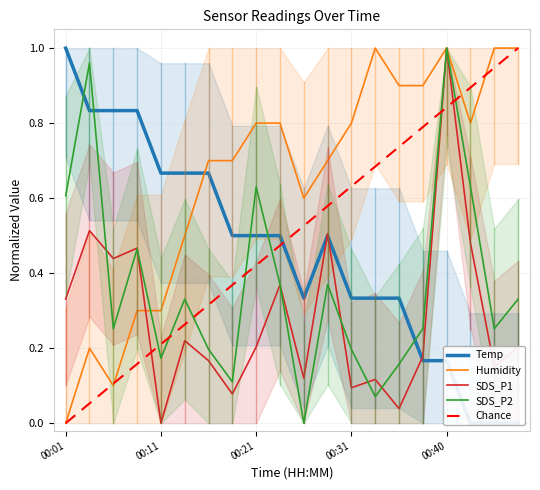

What is the average value of the SDS_P2 series?

0.4